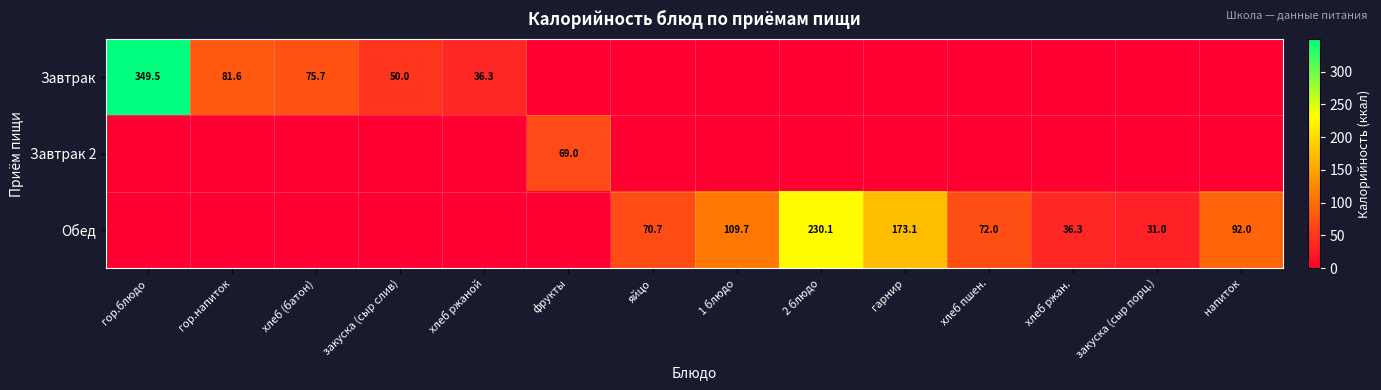

True or false: Завтрак has a value of 349.5 at гор.блюдо.

True